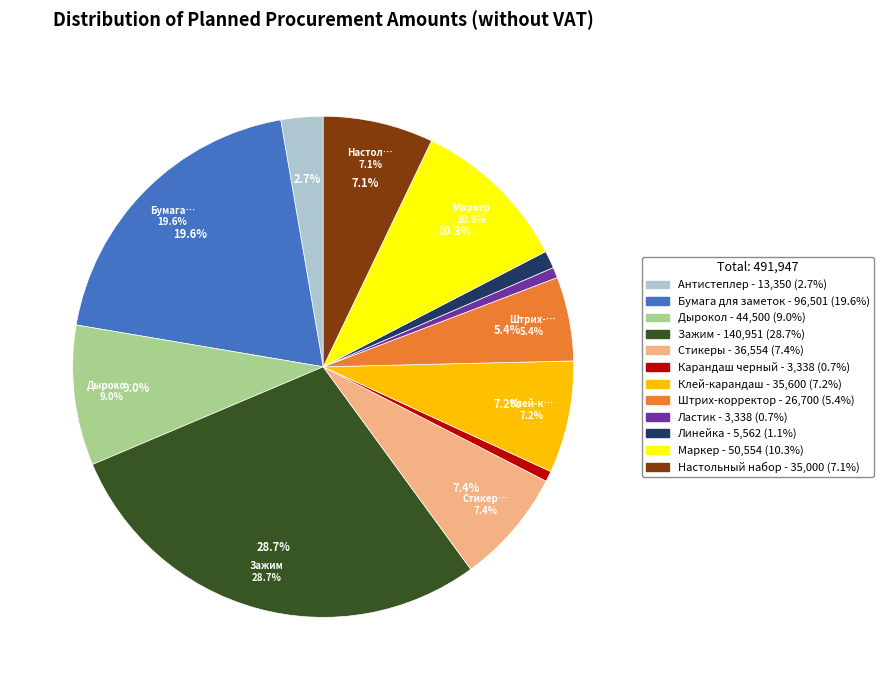

Count the number of slices in the pie.

12